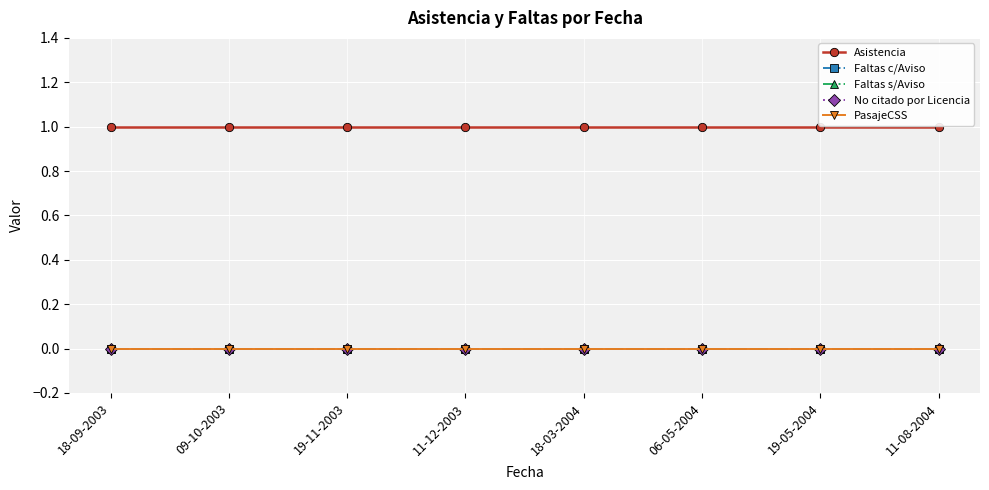

Which series has the largest total across all categories?

Asistencia